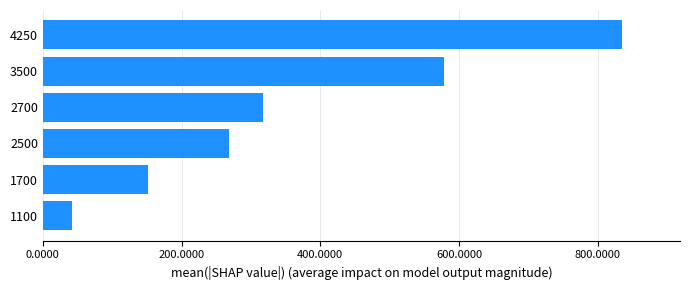

Rank the categories by value from lowest to highest.

1100, 1700, 2500, 2700, 3500, 4250